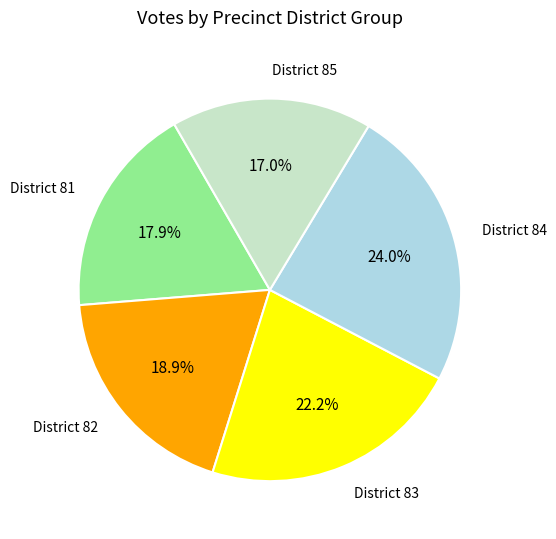

Is the sum of District 81 and District 84 greater than half?

No